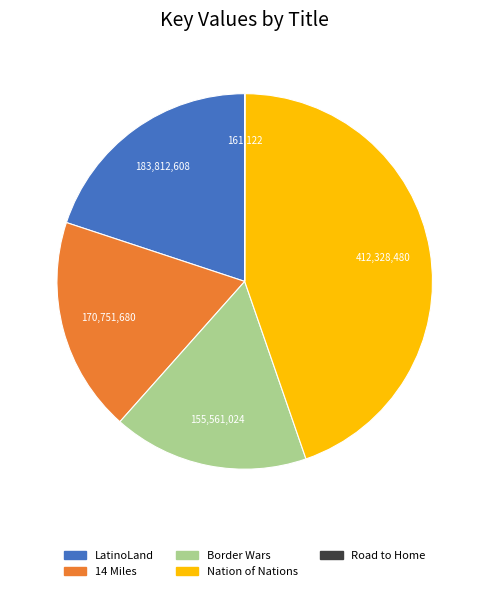

Does Nation of Nations account for over 50% of the chart?

No